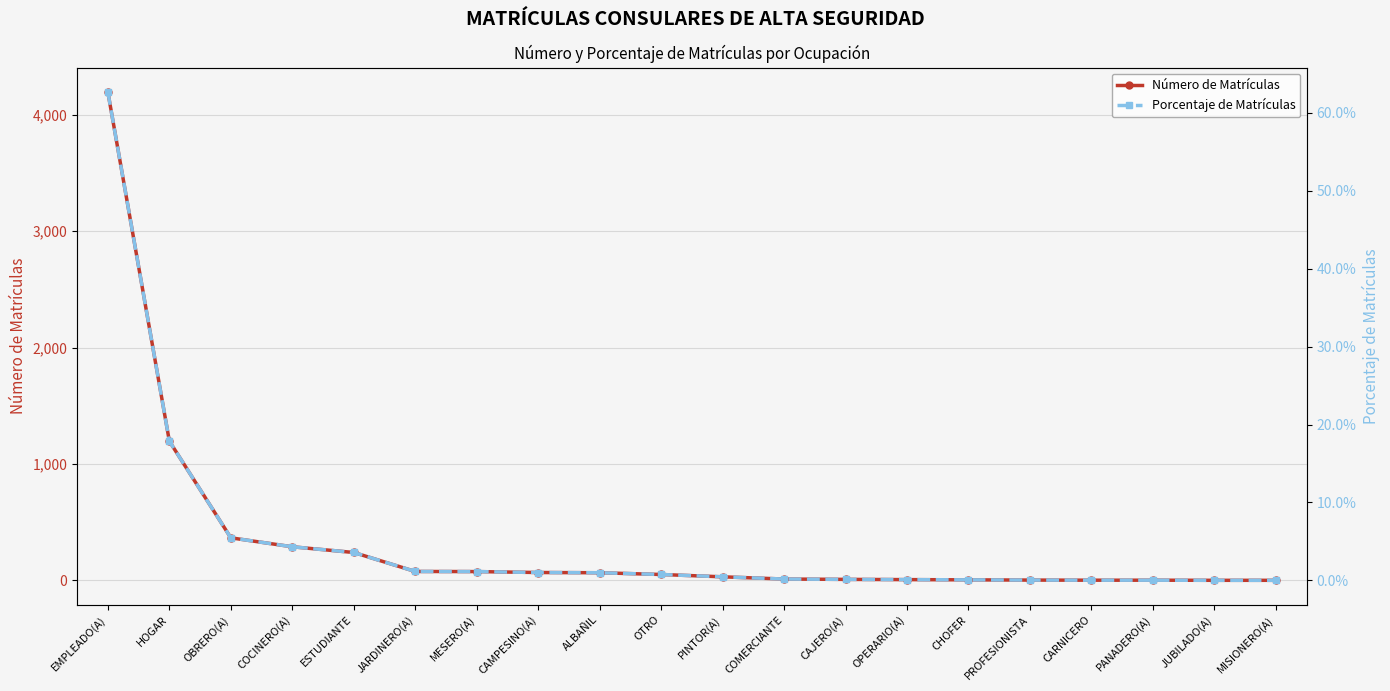

Rank the series by their maximum value, from highest to lowest.

Número de Matrículas, Porcentaje de Matrículas